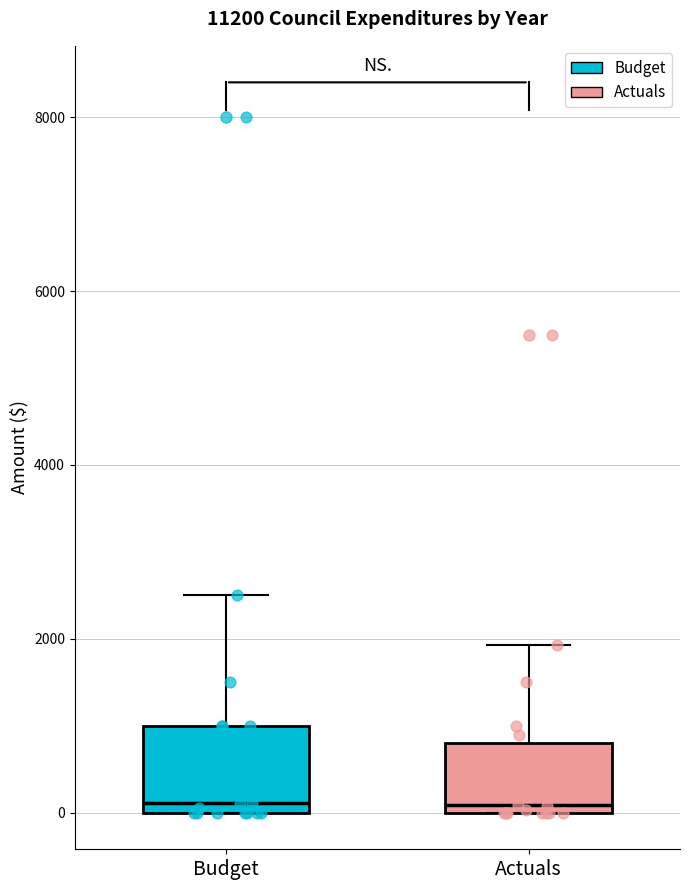

Comparing the boxes themselves (not the whiskers), which one is the tallest?

Budget